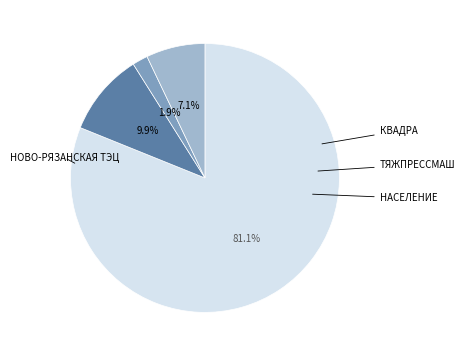

Is there a majority slice in this chart?

Yes